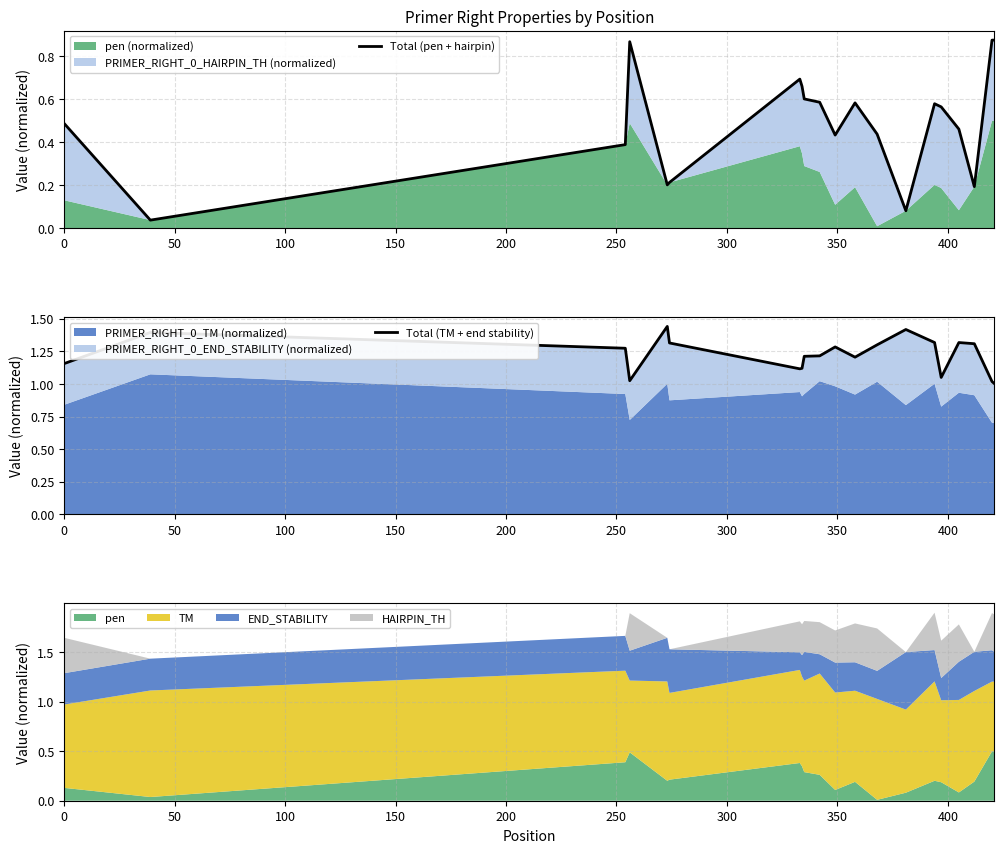

The value of Total (TM + end stability) at 250 is 2.1. True or false?

False